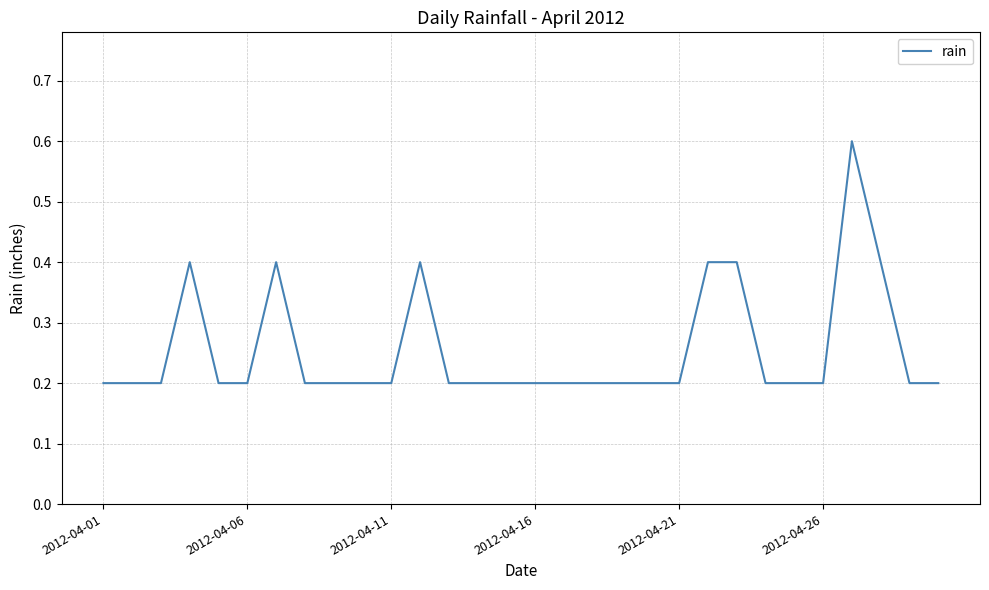

How many values are between 0 and 1?

30